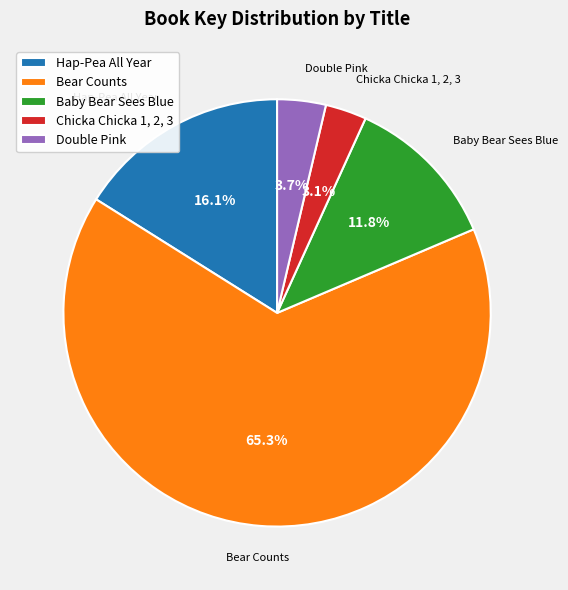

Does Bear Counts represent more than half of the total?

Yes